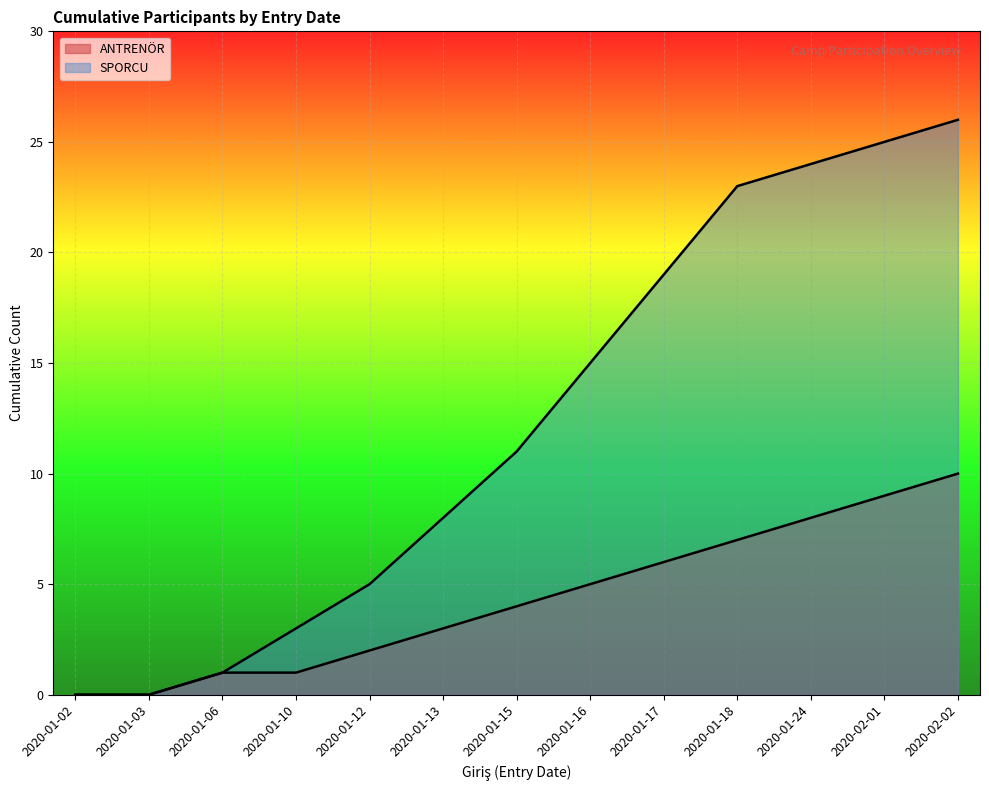

What is the total value across all series at 2020-01-13?

11